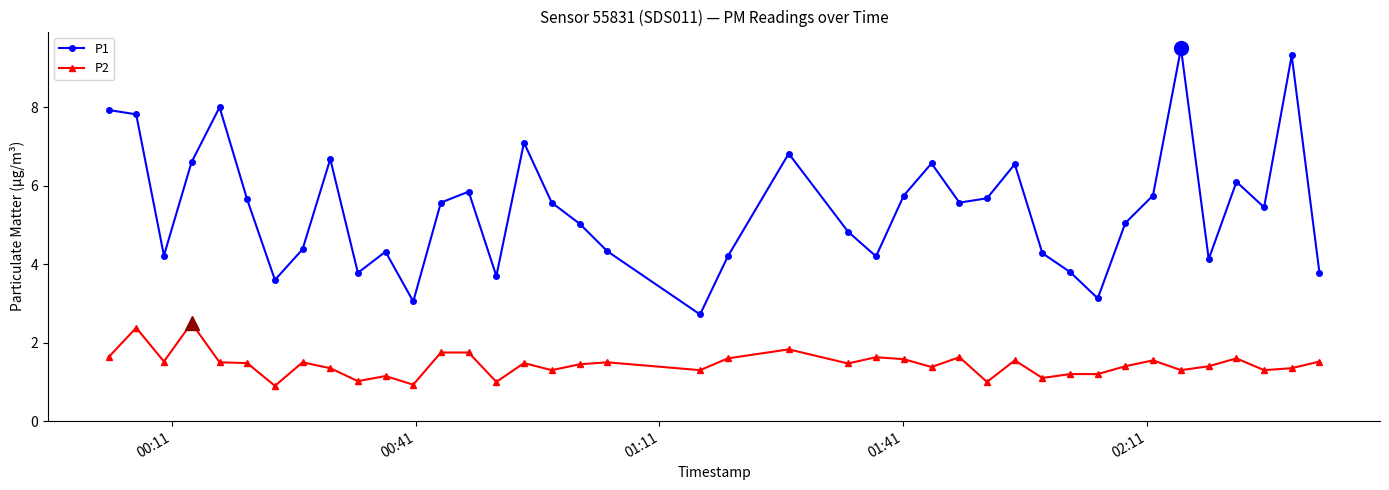

What is the value of the P2 point at the 8th from the left?

1.5